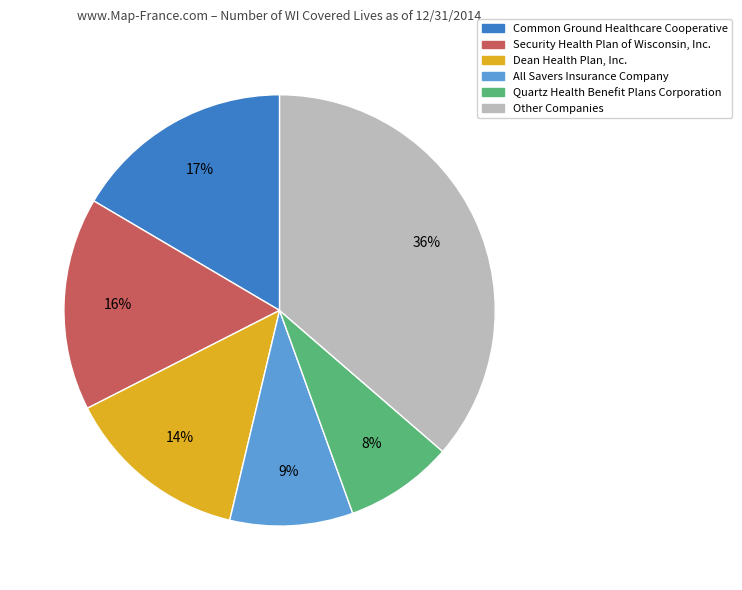

To the nearest percent, what is the difference between the largest and smallest slice percentages?

28%